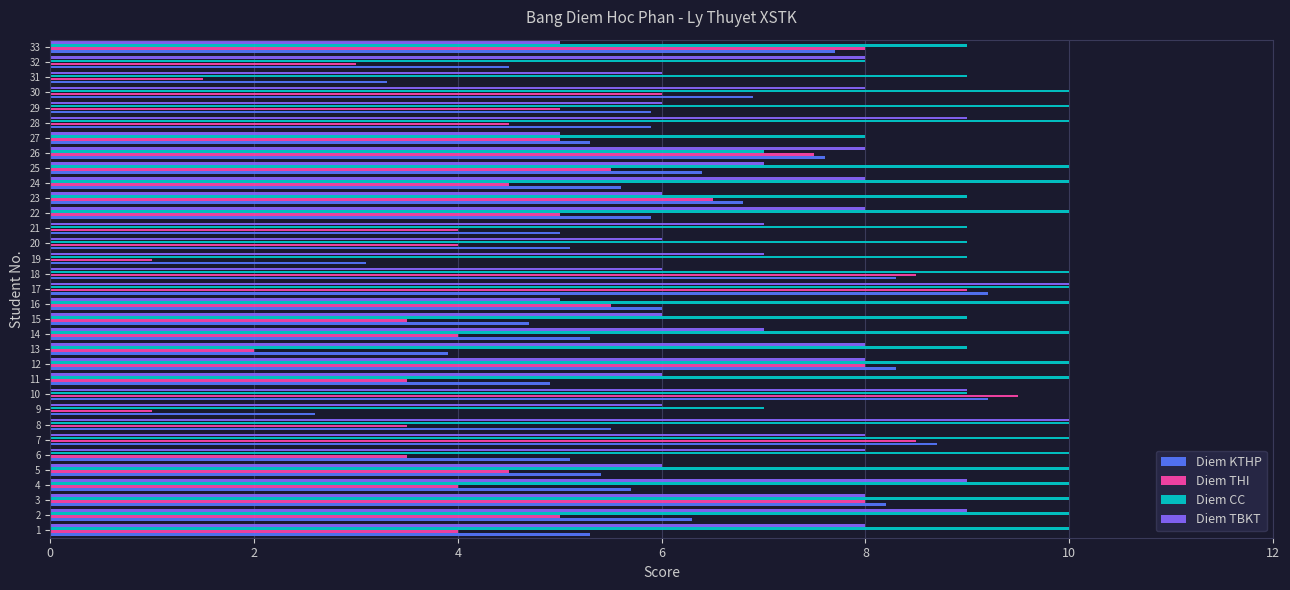

What is the average value of the Diem KTHP series?

6.0